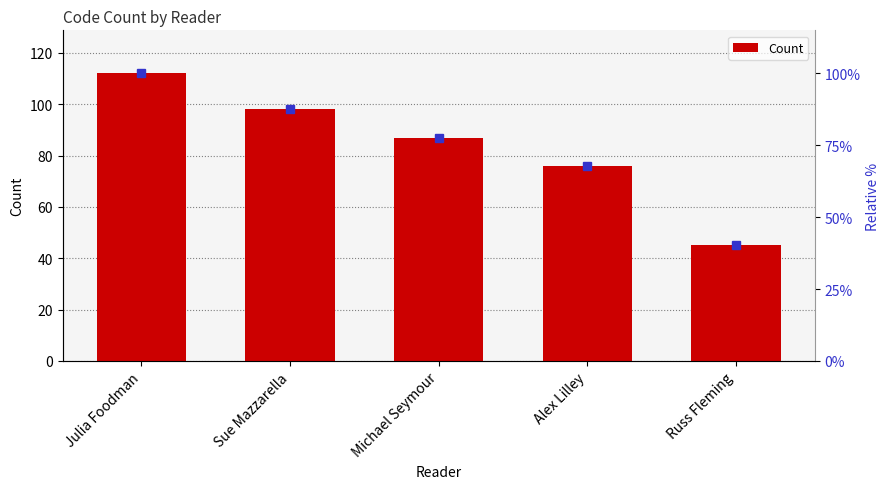

The value at Alex Lilley is 76. True or false?

True